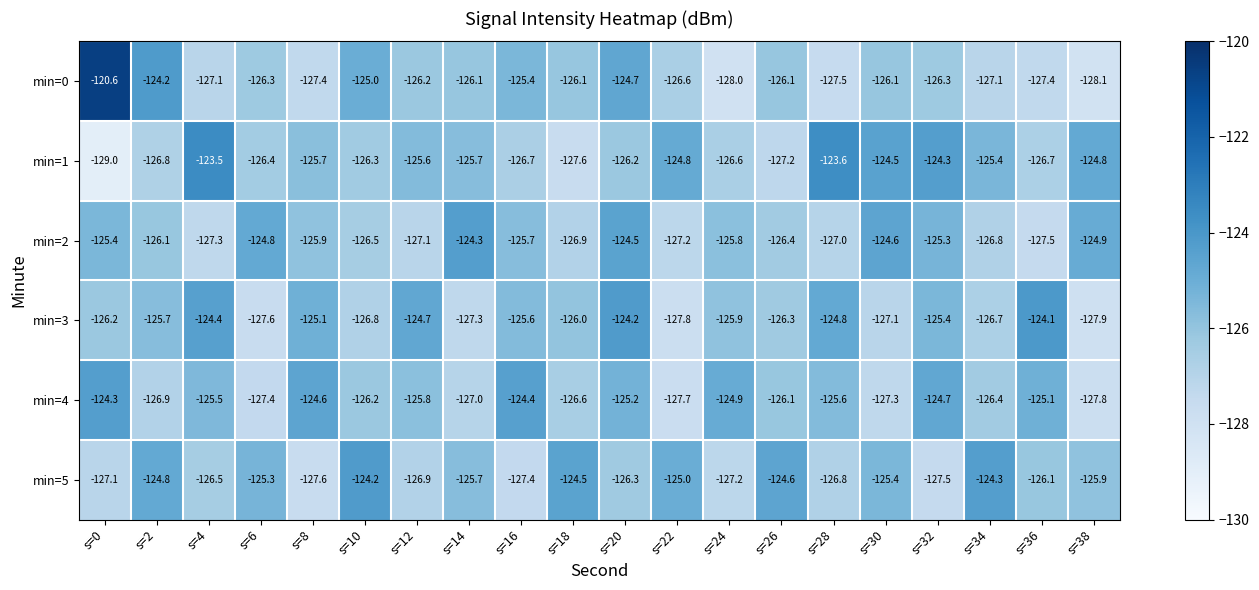

What is the difference between the second highest and second lowest values in the min=4 series?

3.3